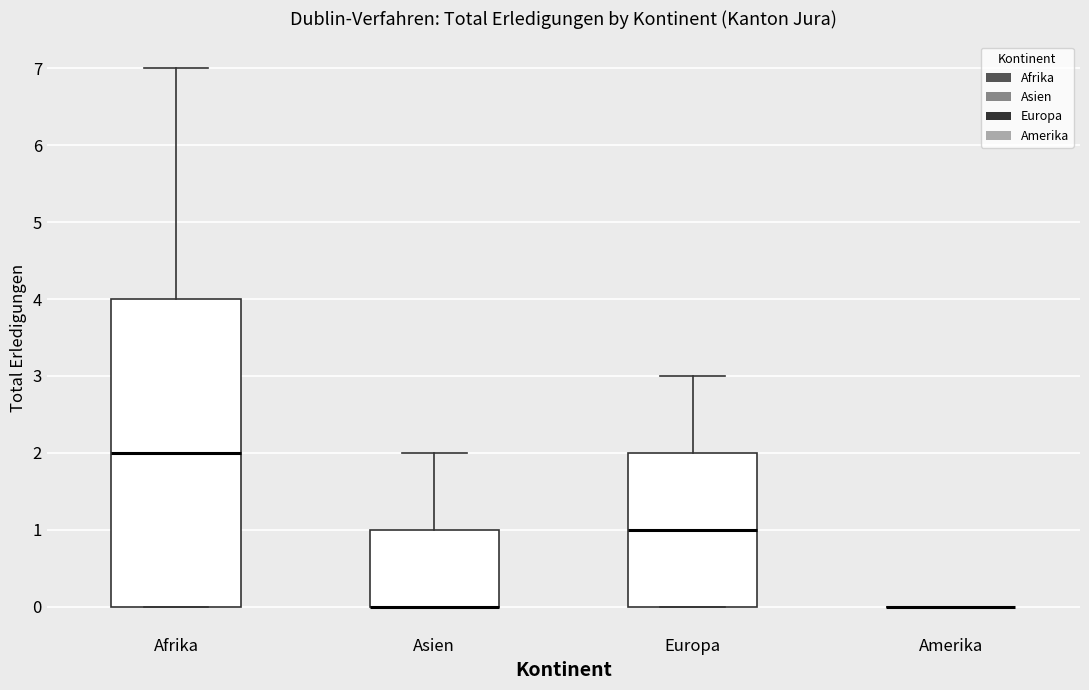

Comparing the boxes themselves (not the whiskers), which one is the tallest?

Afrika